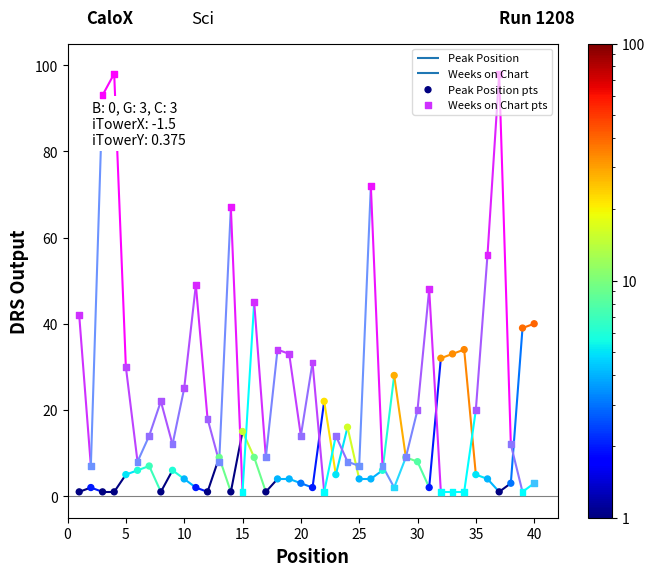

At how many categories does at least one series exceed 96?

2